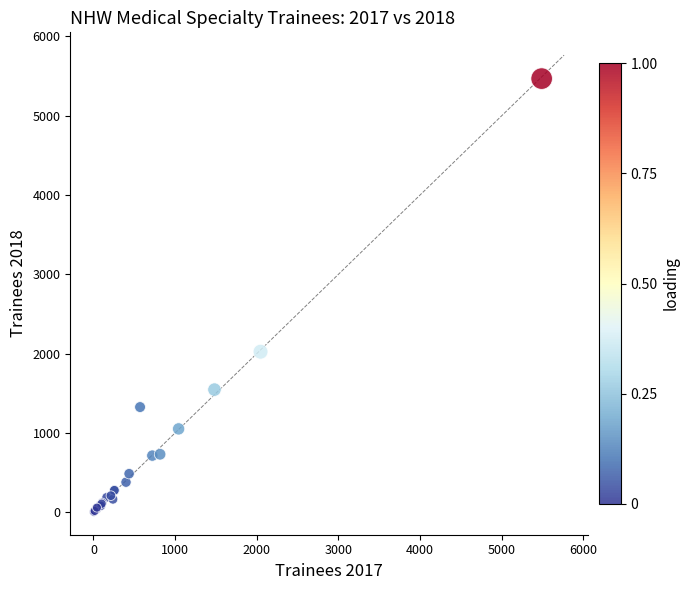

What Y value in the scatter plot is closest to 2736?

2024